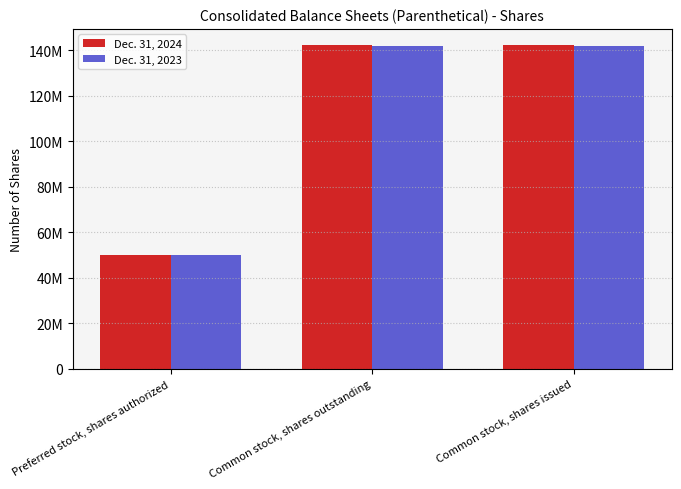

What are all the series names shown in the legend?

Dec. 31, 2024, Dec. 31, 2023